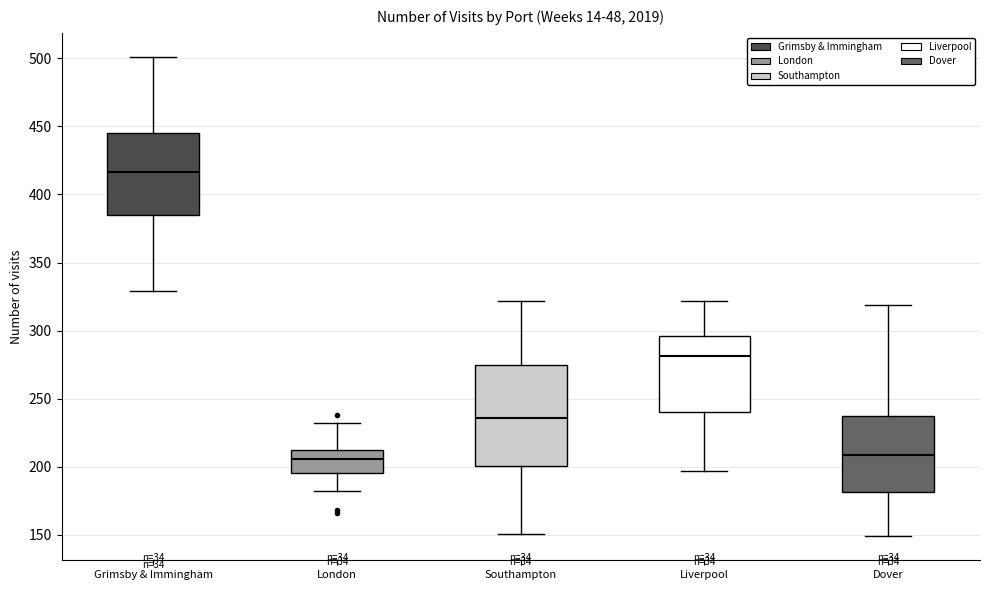

Which box is the tallest, from its lower edge to its upper edge?

Southampton